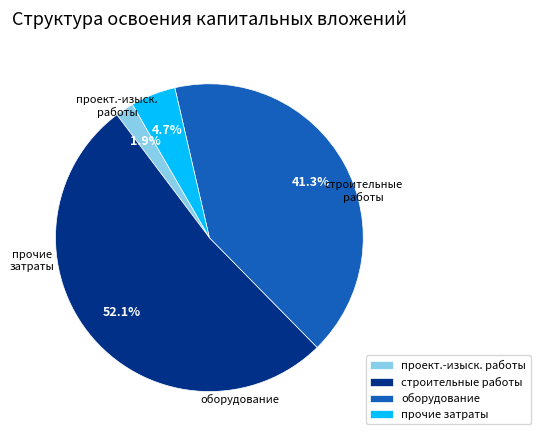

What is the total percentage of строительные работы and проект.-изыск. работы?

54.0%